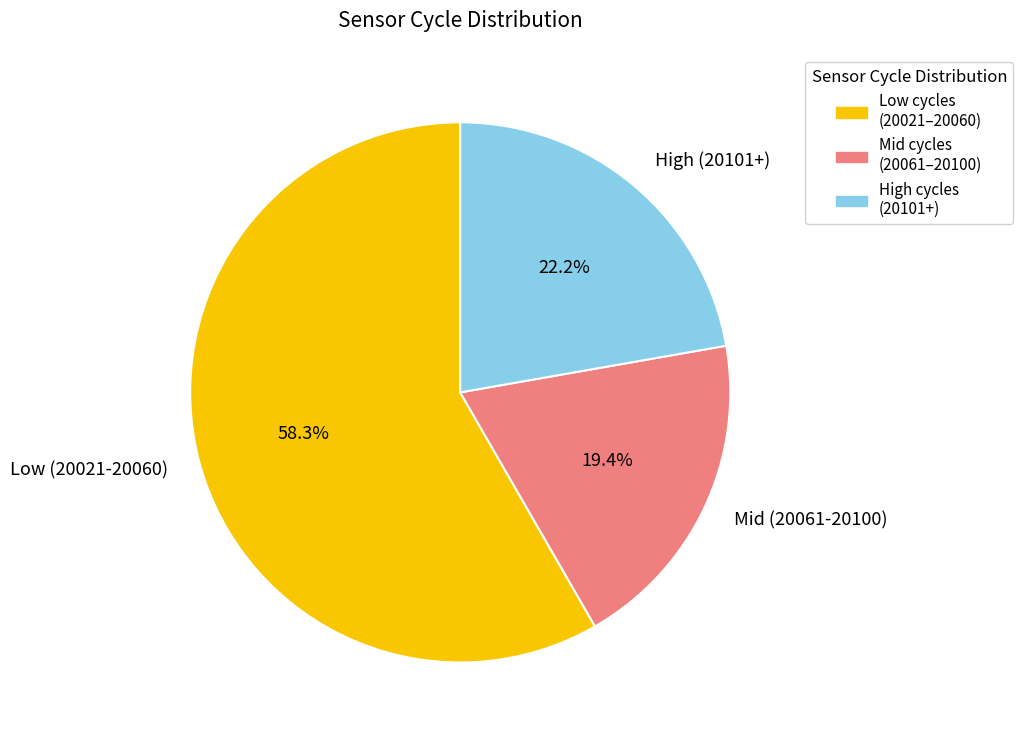

Does any single category account for the majority?

Yes